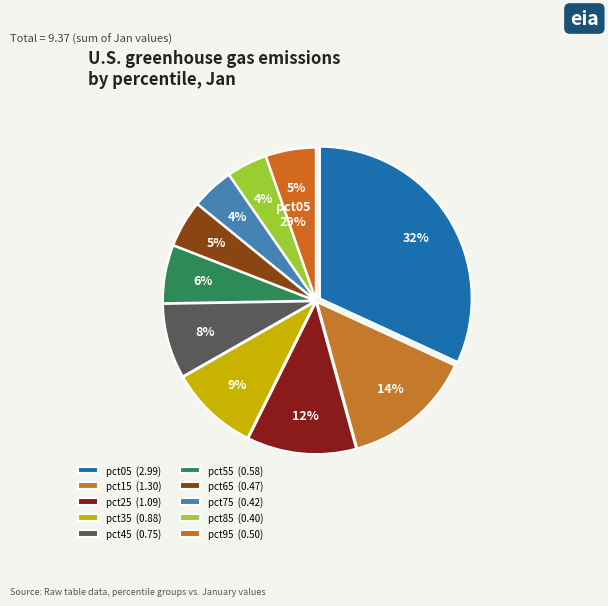

To the nearest percent, what portion does pct55 represent?

6%